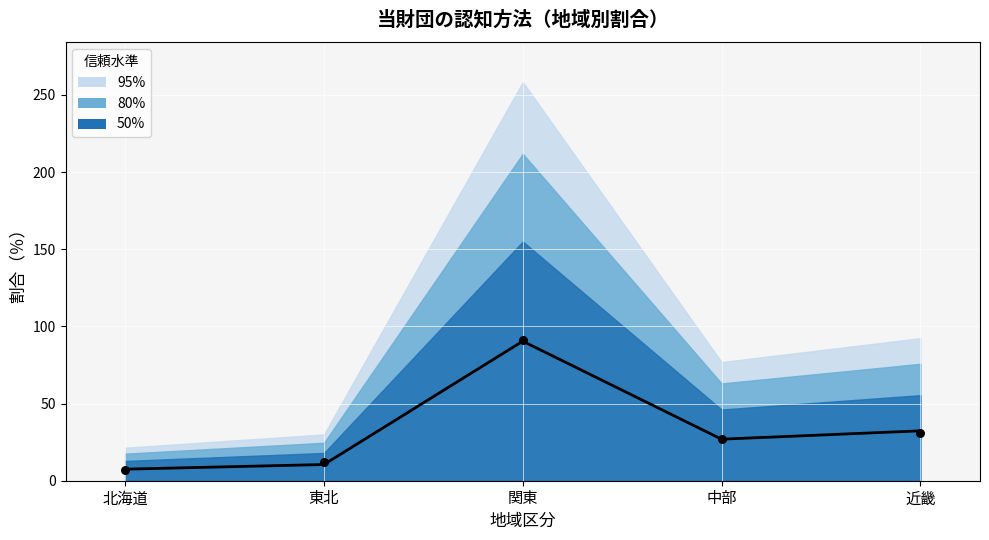

What is the change in value from 北海道 to 近畿?

+24.8